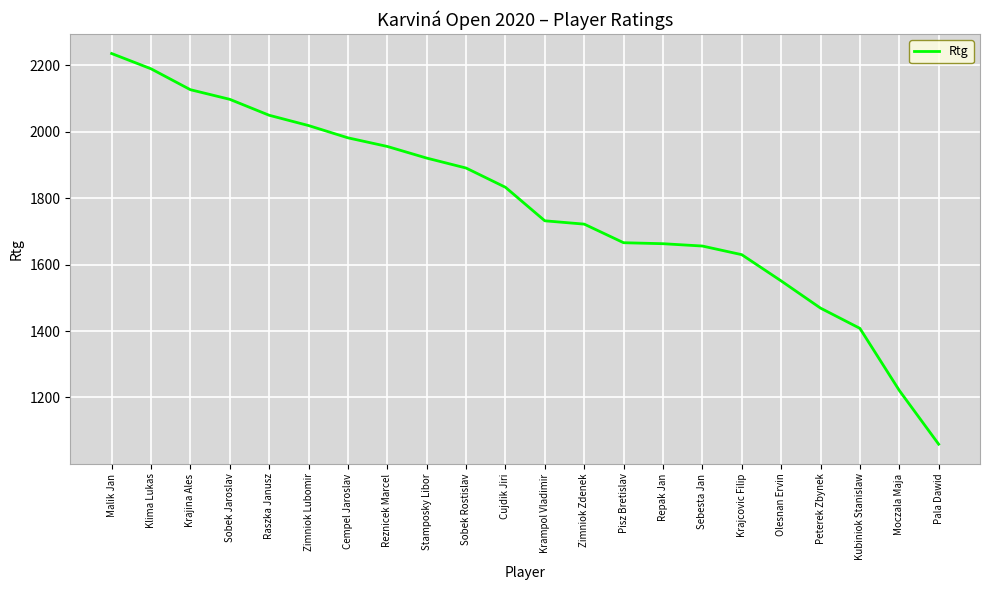

Between Krajina Ales and Raszka Janusz, which is larger?

Krajina Ales